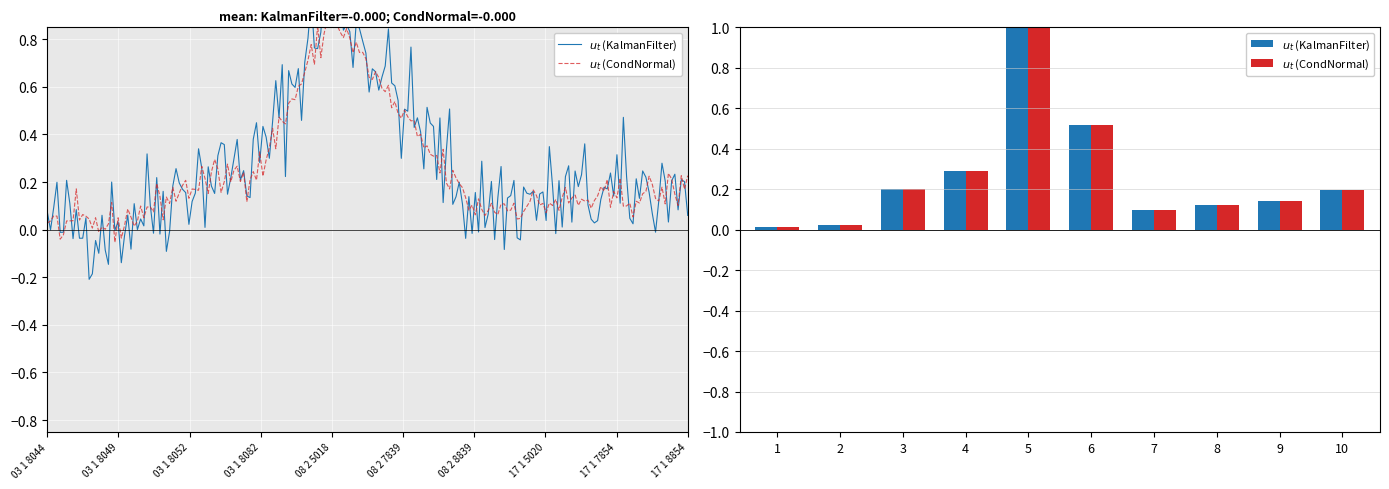

Which has a higher value, 6 or 4?

6